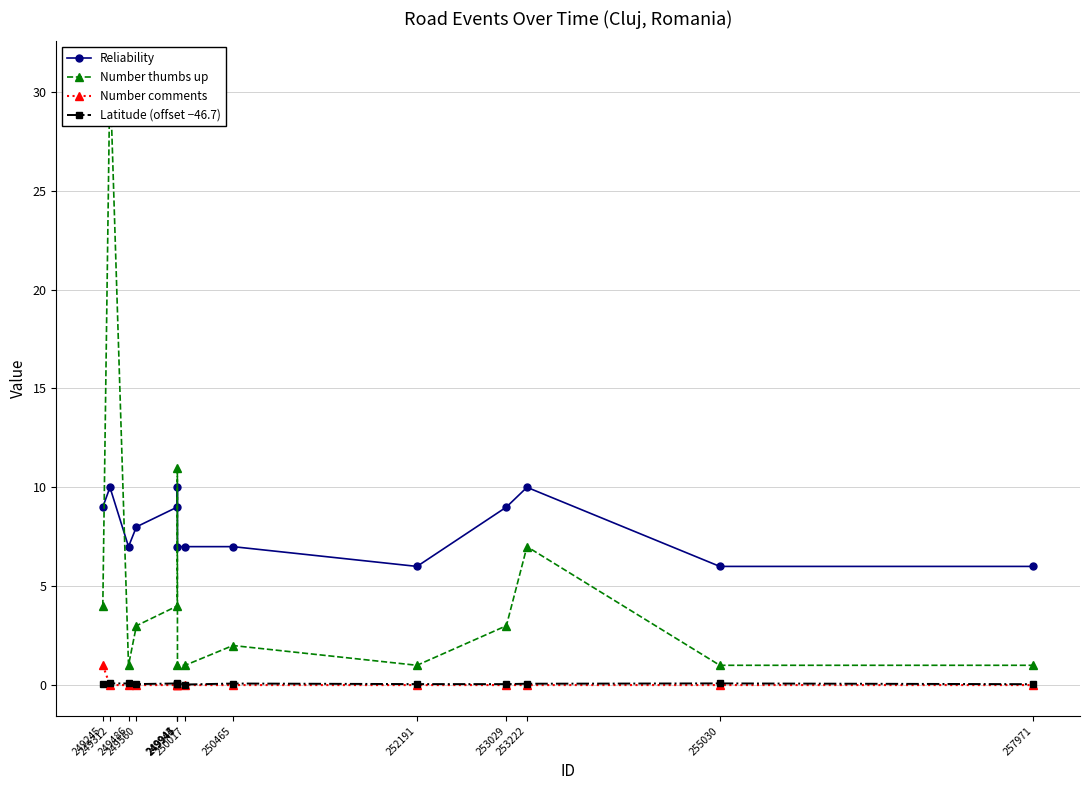

What is the value of the Latitude (offset −46.7) point at the 5th from the left?

0.1